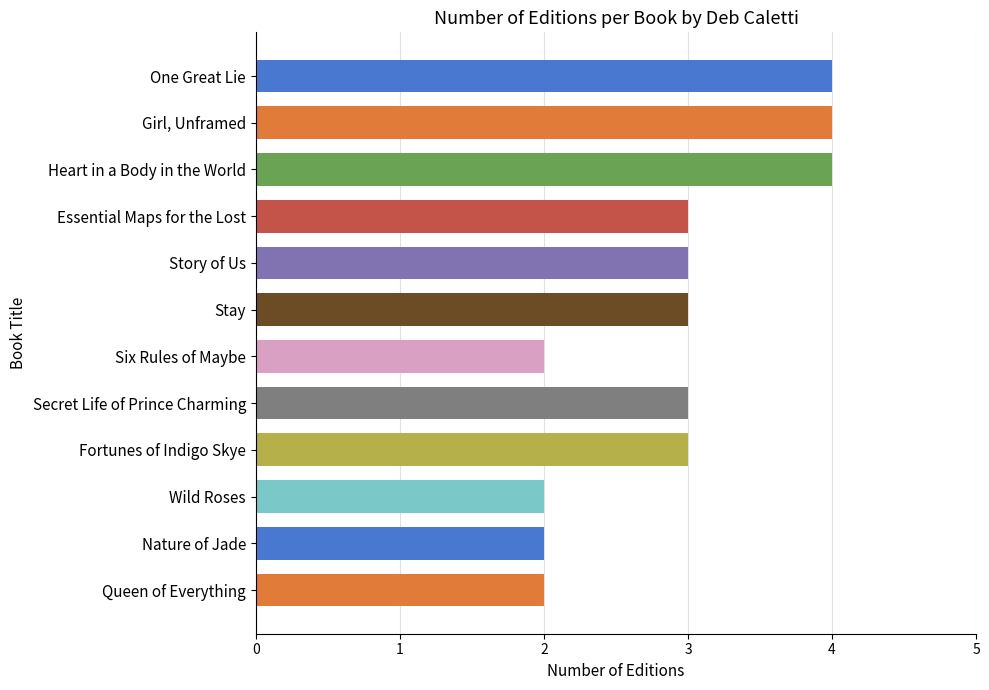

The value at Heart in a Body in the World is 4. True or false?

True